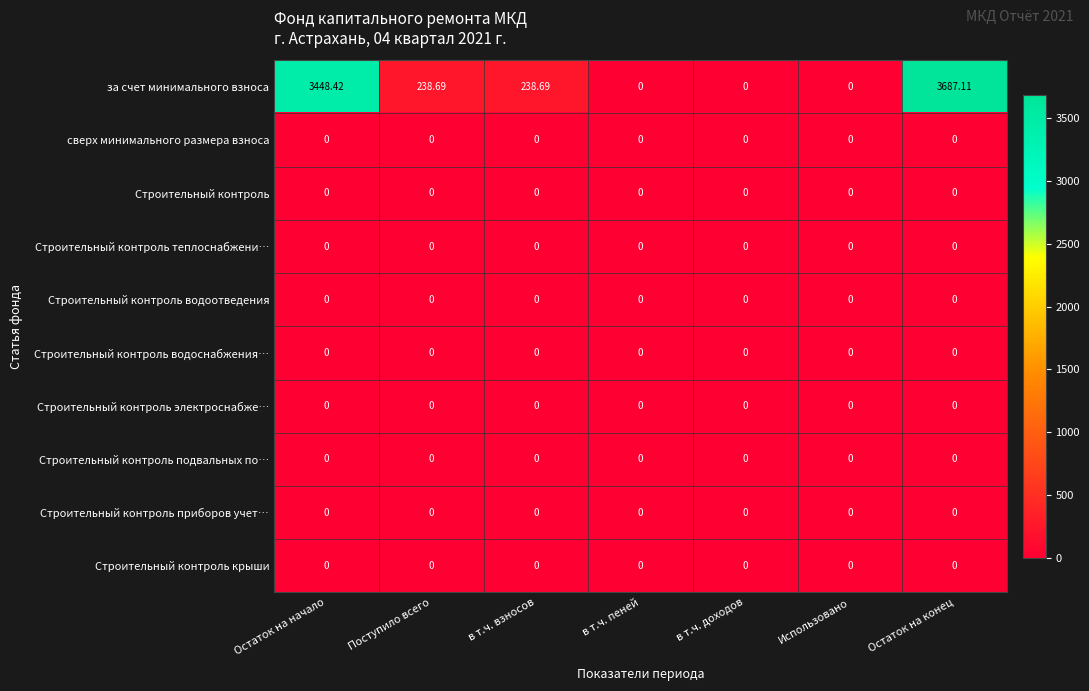

Which series has the largest total across all categories?

за счет минимального взноса